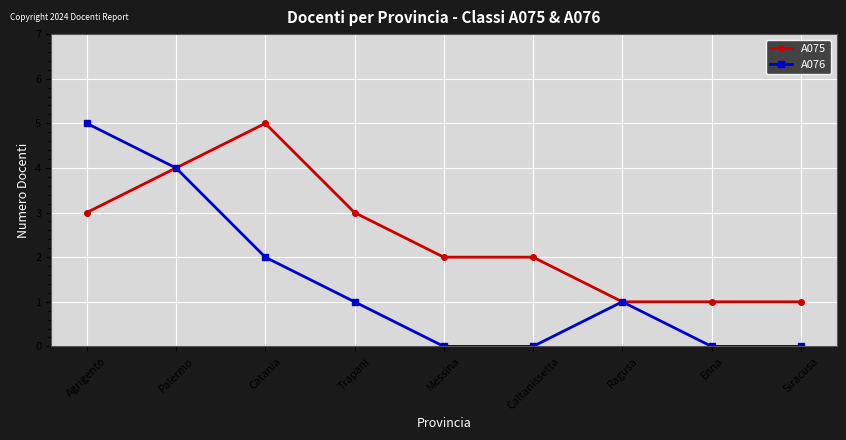

Does the chart display data point markers on the line(s)?

Yes